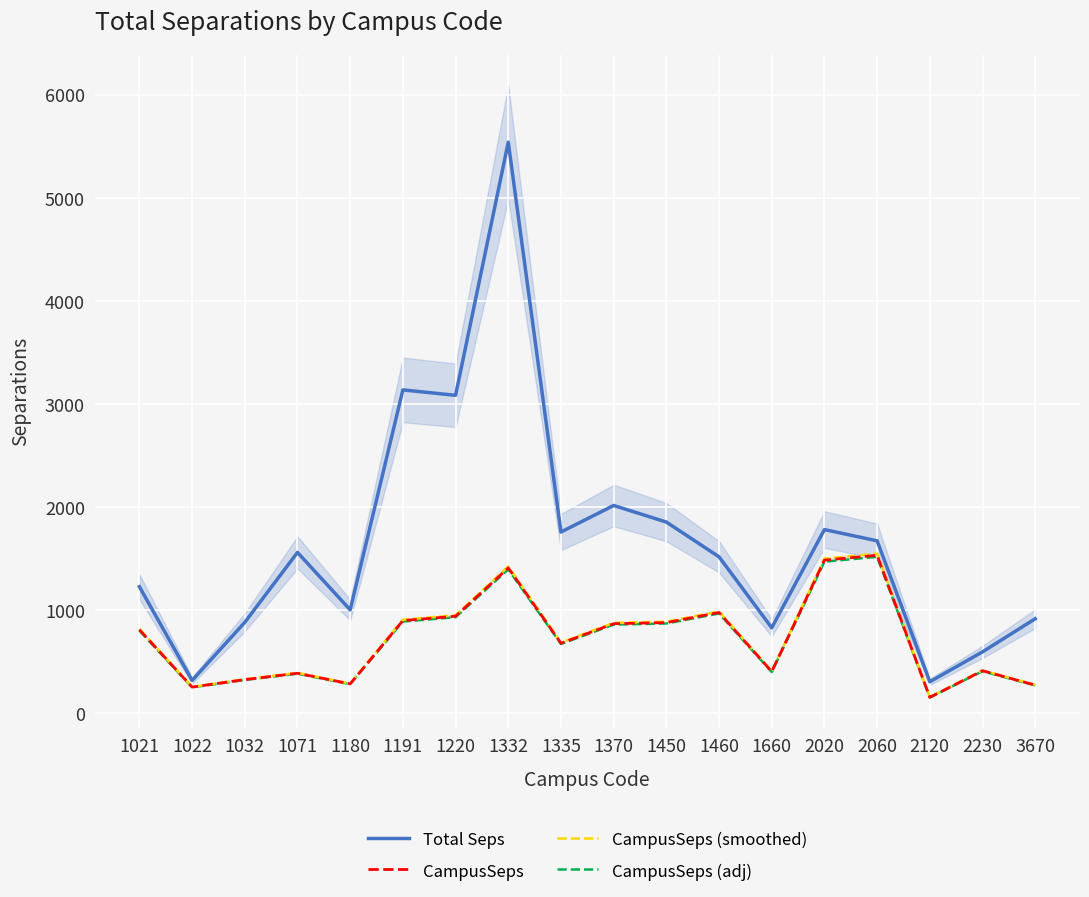

What is the greatest value displayed?

5541.6